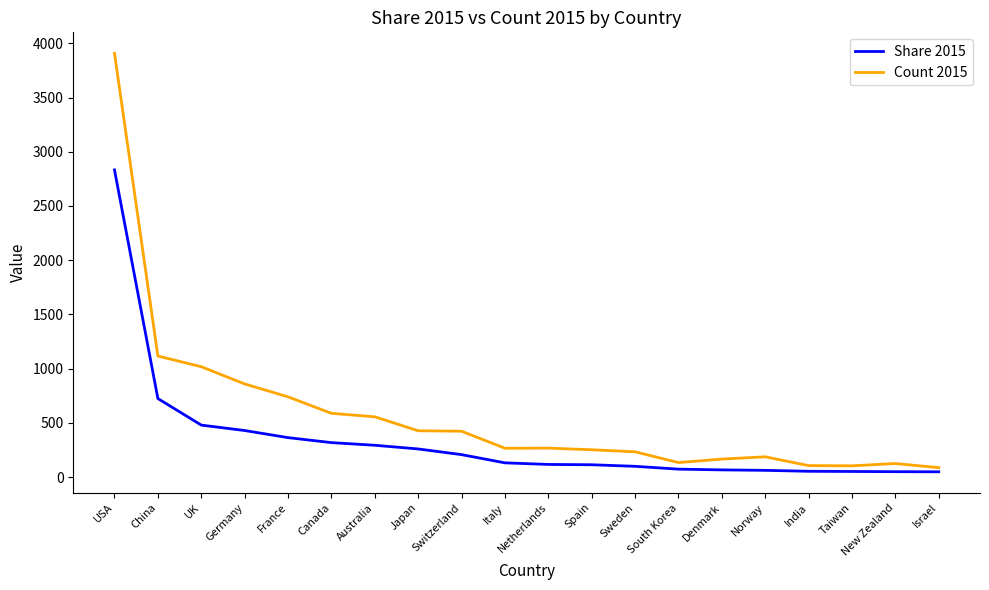

At how many categories does at least one series exceed 2351?

1